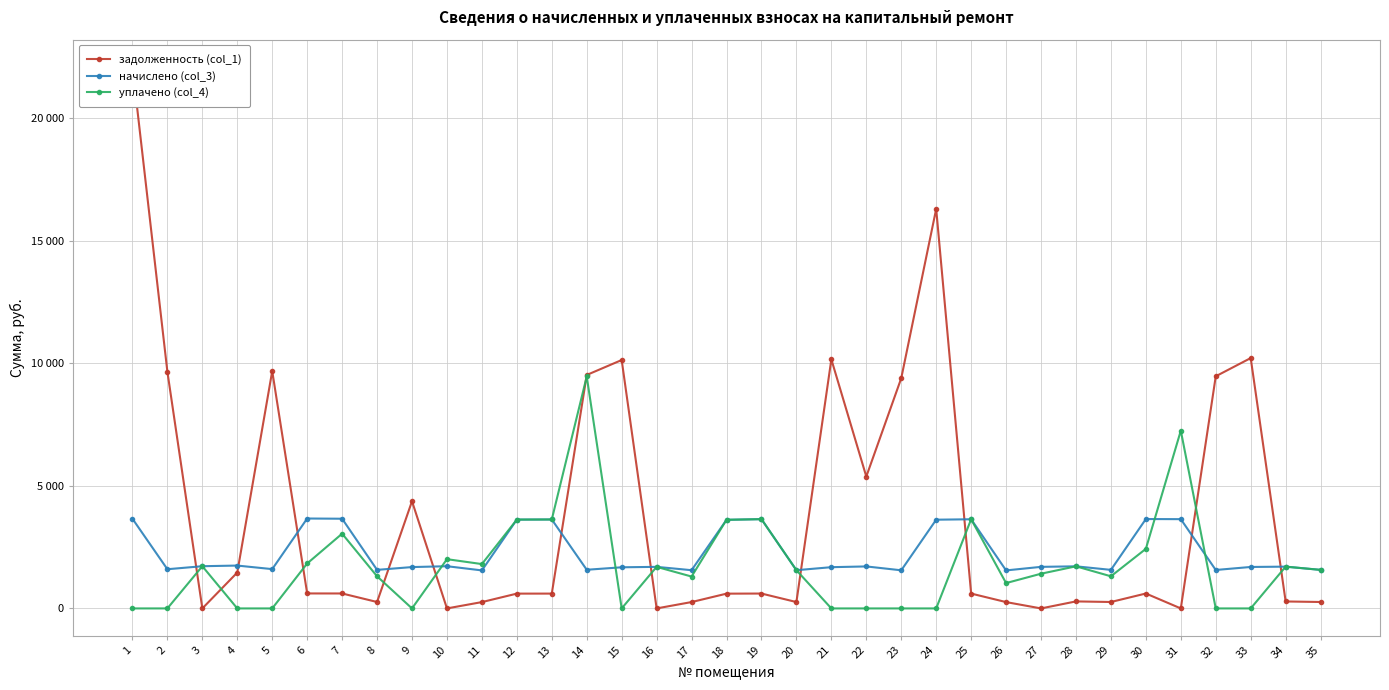

Reading right to left, list all the values displayed in this chart.

задолженность (col_1): 35=262.1	34=284.0	33=10211.2	32=9468.4	31=0.0	30=608.3	29=262.1	28=286.2	27=0.0	26=258.4	25=606.1	24=16295.4	23=9389.1	22=5378.6	21=10158.3	20=259.9	19=606.8	18=602.4	17=259.7	16=0.0	15=10131.5	14=9521.7	13=604.6	12=603.9	11=258.4	10=0.0	9=4371.7	8=262.1	7=609.8	6=611.1	5=9680.8	4=1464.1	3=0.0	2=9654.3	1=22093.5
начислено (col_3): 35=1572.4	34=1704.1	33=1690.9	32=1567.9	31=3641.0	30=3645.4	29=1572.4	28=1717.3	27=1695.3	26=1550.4	25=3636.6	24=3619.0	23=1554.8	22=1712.9	21=1682.2	20=1559.2	19=3641.0	18=3614.6	17=1559.2	16=1695.3	15=1677.7	14=1576.7	13=3627.8	12=3623.4	11=1550.4	10=1721.6	9=1686.5	8=1572.4	7=3658.6	6=3667.3	5=1603.1	4=1748.0	3=1721.6	2=1598.7	1=3658.6
уплачено (col_4): 35=1572.4	34=1704.1	33=0.0	32=0.0	31=7250.9	30=2430.2	29=1310.3	28=1717.3	27=1415.8	26=1033.6	25=3636.6	24=0.0	23=0.0	22=0.0	21=0.0	20=1559.2	19=3641.0	18=3614.6	17=1300.1	16=1695.3	15=0.0	14=9460.6	13=3627.8	12=3623.4	11=1808.8	10=2008.6	9=0.0	8=1310.3	7=3048.8	6=1833.0	5=0.0	4=0.0	3=1721.6	2=0.0	1=0.0